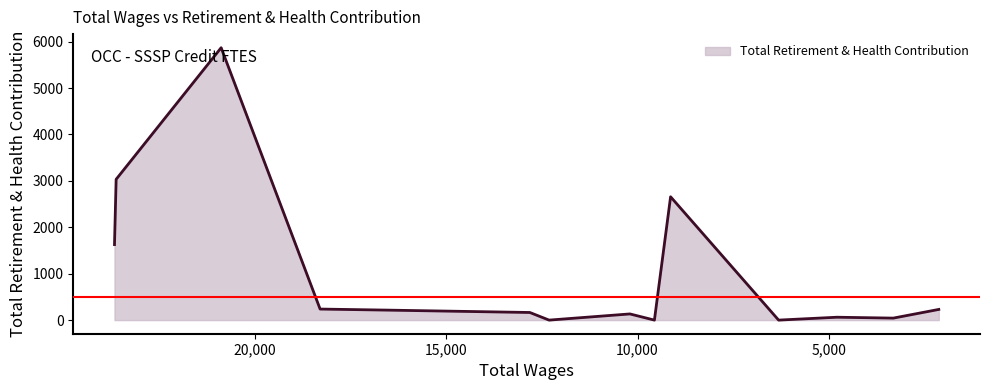

List the labels in order of value, largest first.

20889, 23635, 9135, 23678, 18301, 2121, 16532, 12816, 10199, 4786, 3310, 12312, 9558, 6310